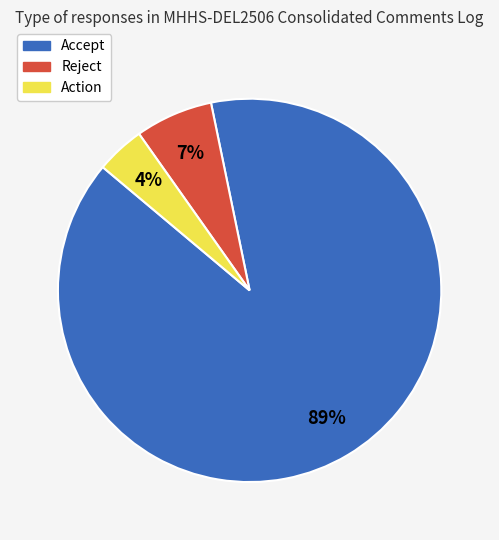

Which slice represents more than half of the pie?

Accept